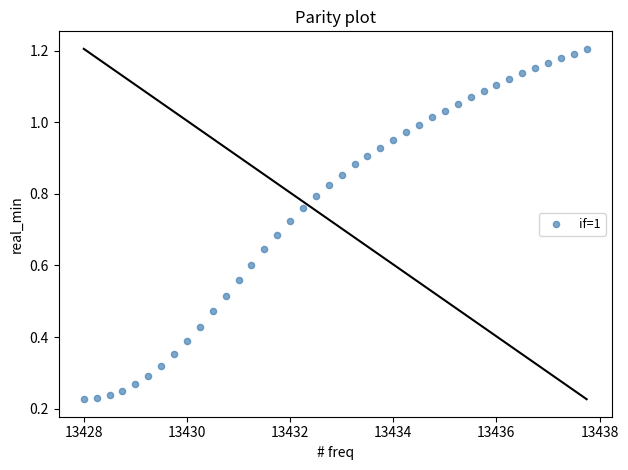

What is the range of X values (max minus min)?

9.8